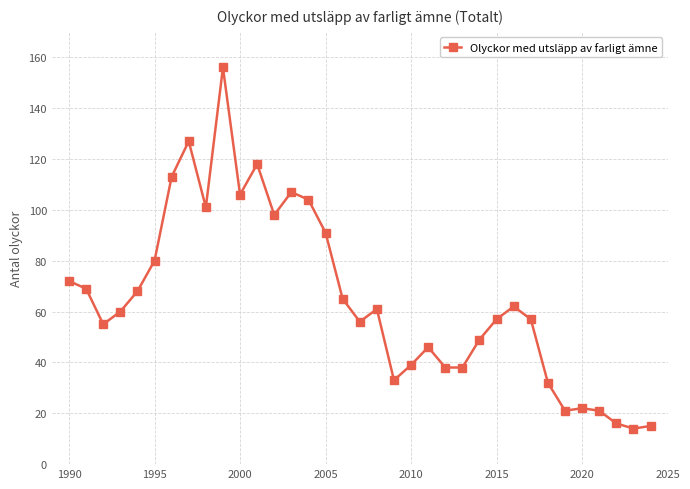

What is the value of the 32nd point from the left?

21